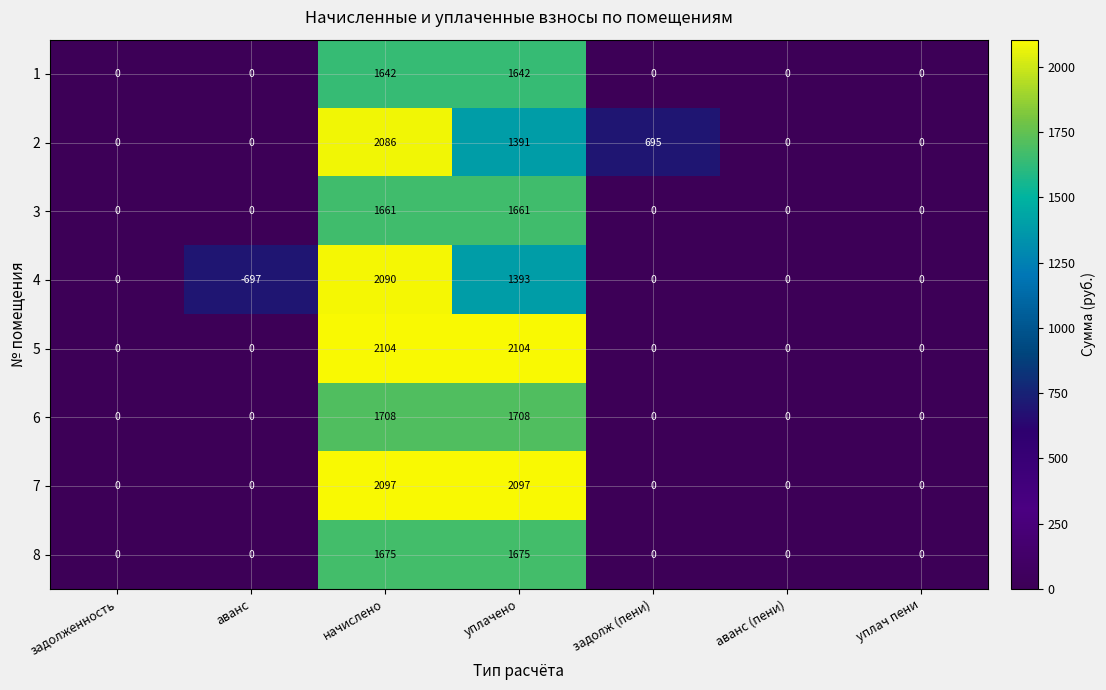

At which label does 4 reach its minimum?

аванс